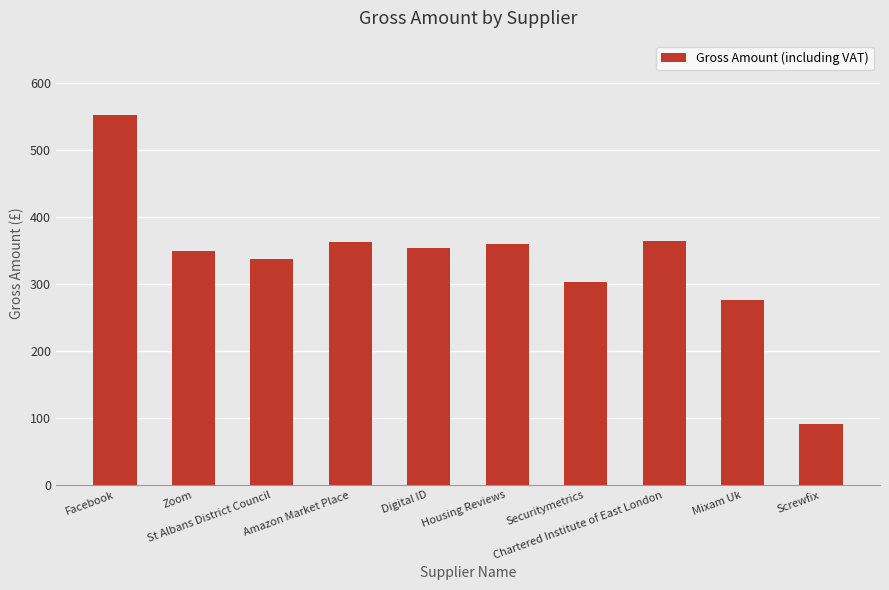

Approximately how many times larger is the value at Securitymetrics compared to Amazon Market Place?

0.8